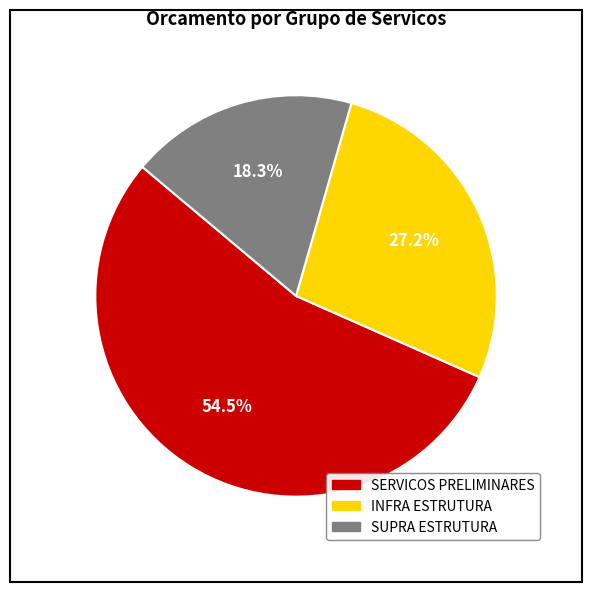

Is there any slice that represents more than half of the pie?

Yes